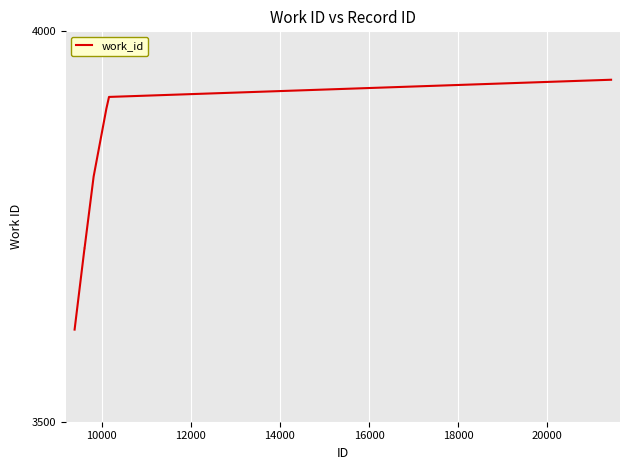

How many distinct data groups are displayed?

1